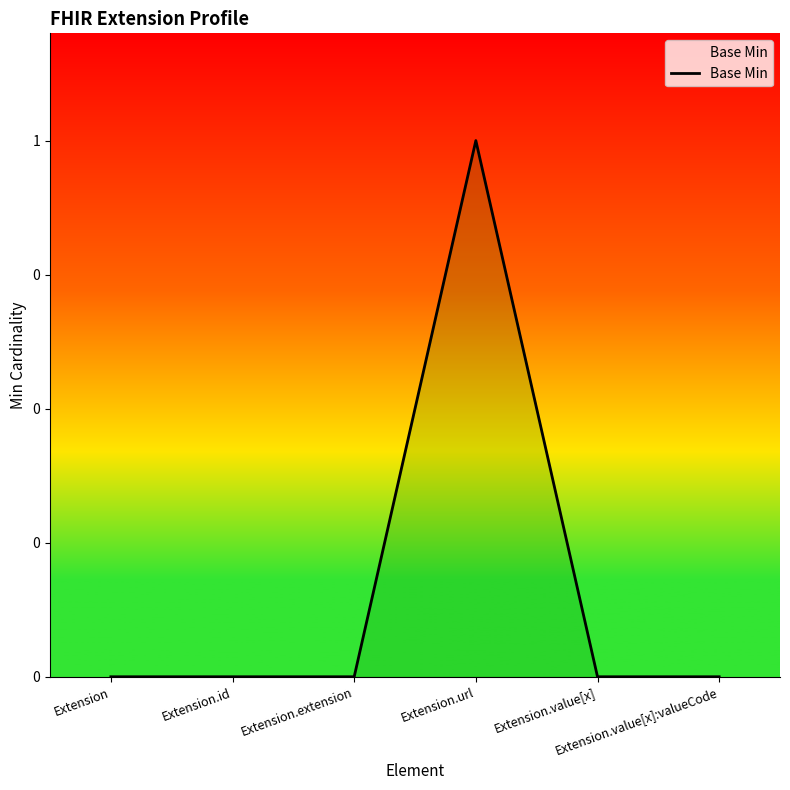

Does the chart have visible grid lines?

No